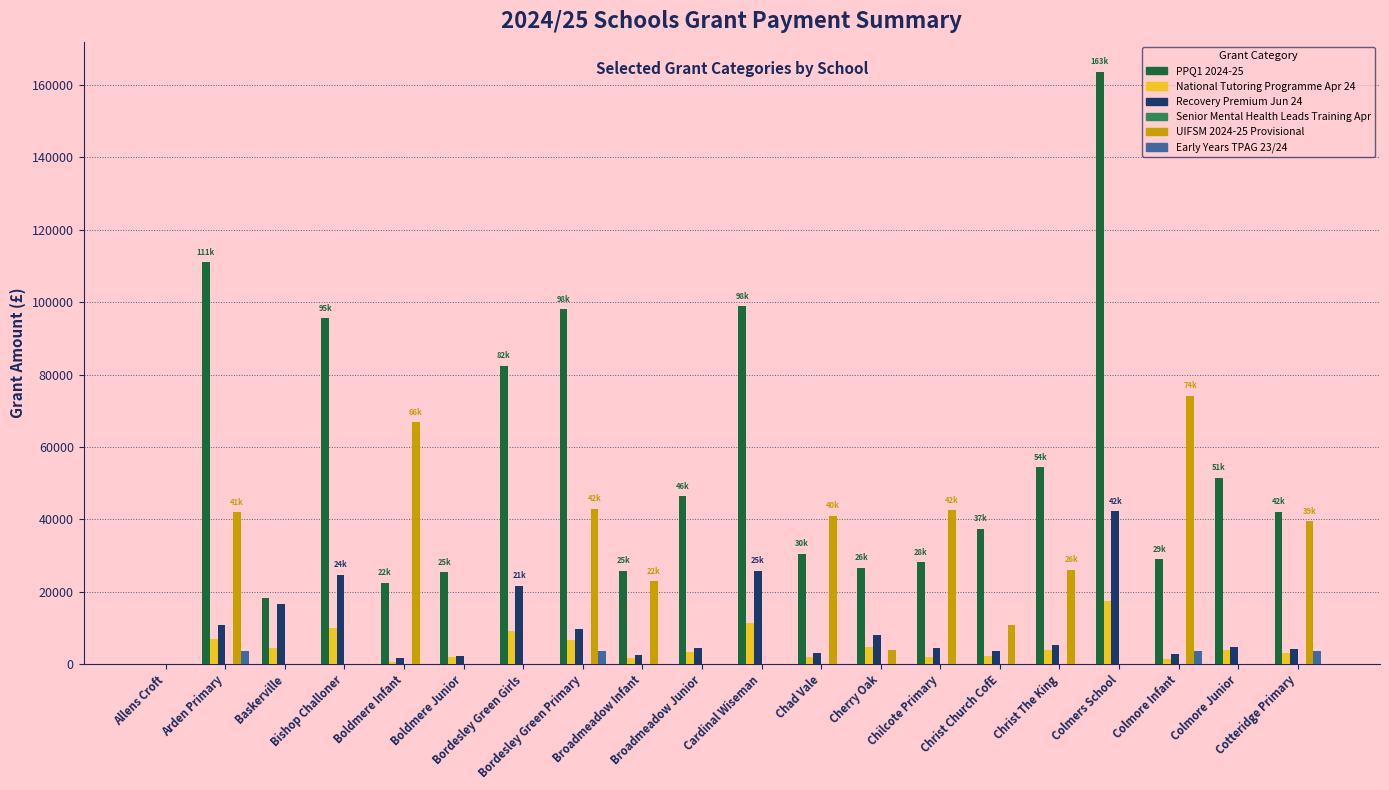

What is the maximum value for PPQ1 2024-25?

163727.0